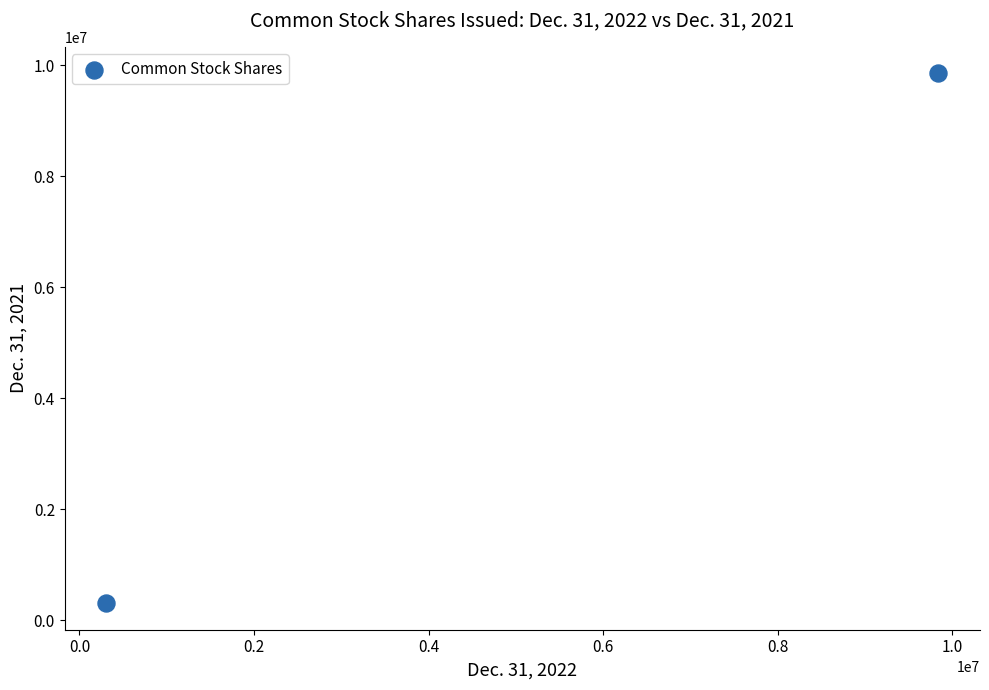

What is the average X value?

5073088